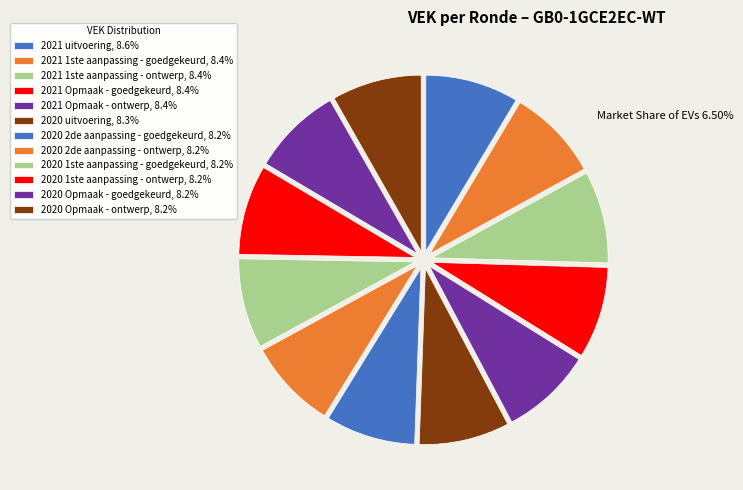

To the nearest percent, what portion does 2020 2de aanpassing - ontwerp represent?

8%